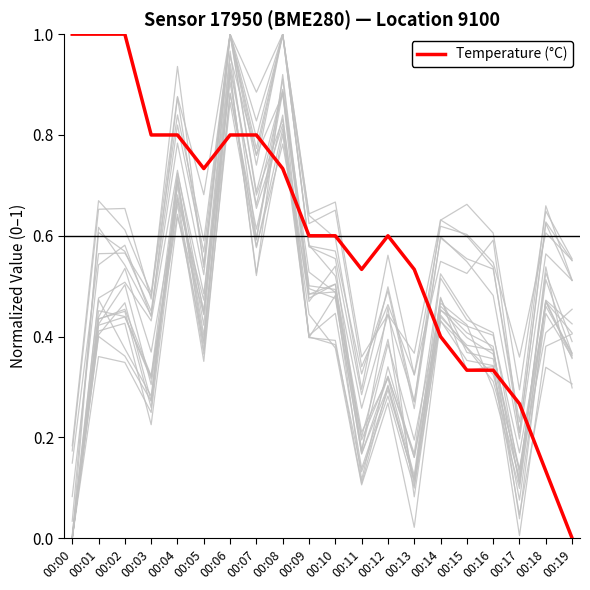

What is the change in value from 00:06 to 00:18?

-0.7